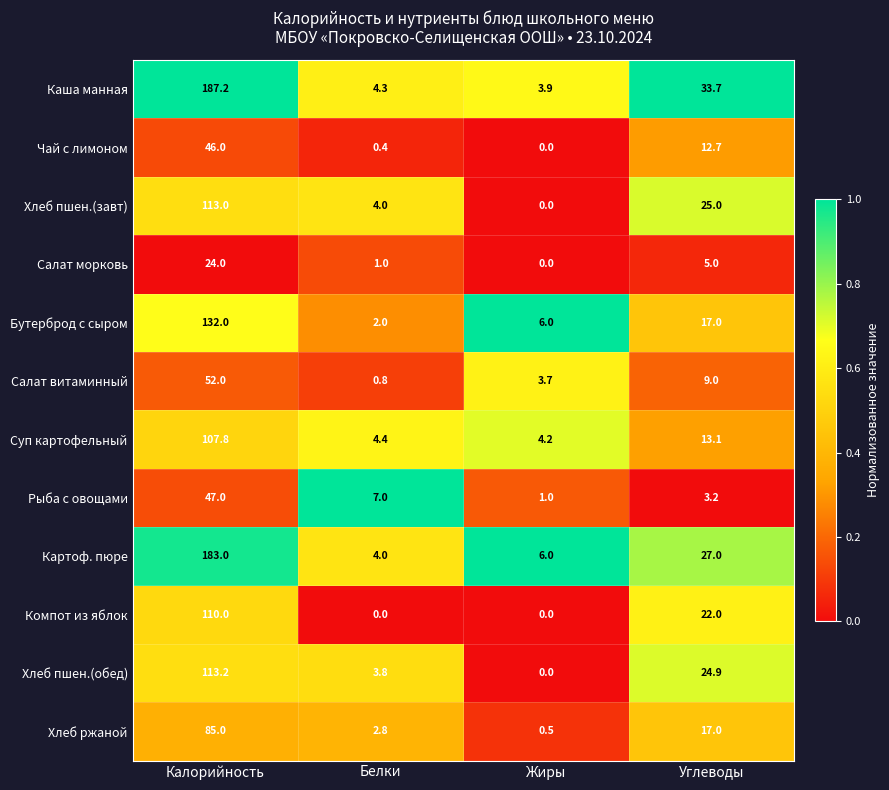

Between Белки and Жиры, which series saw the biggest shift?

Рыба с овощами